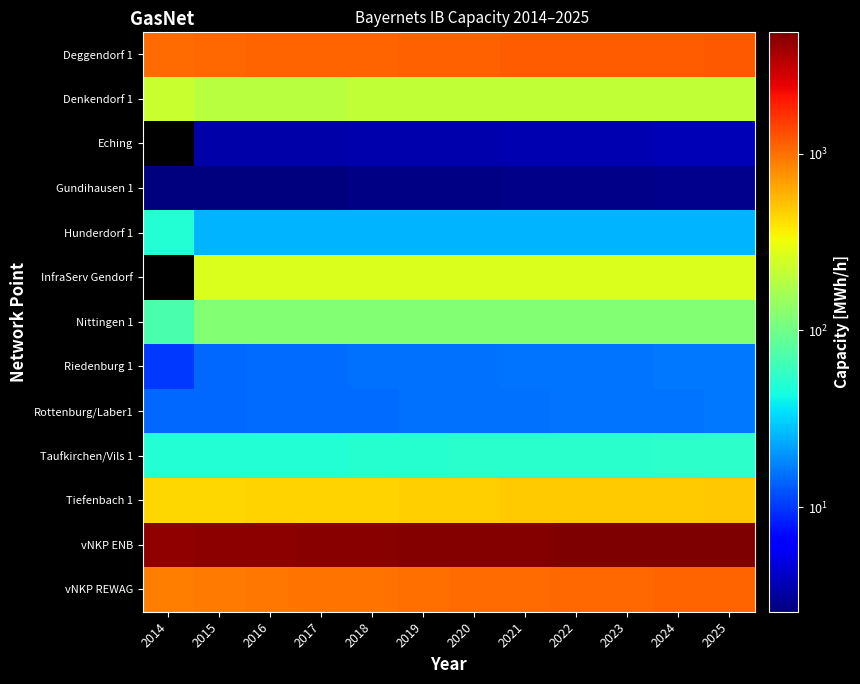

At how many categories does at least one series exceed 3825?

12